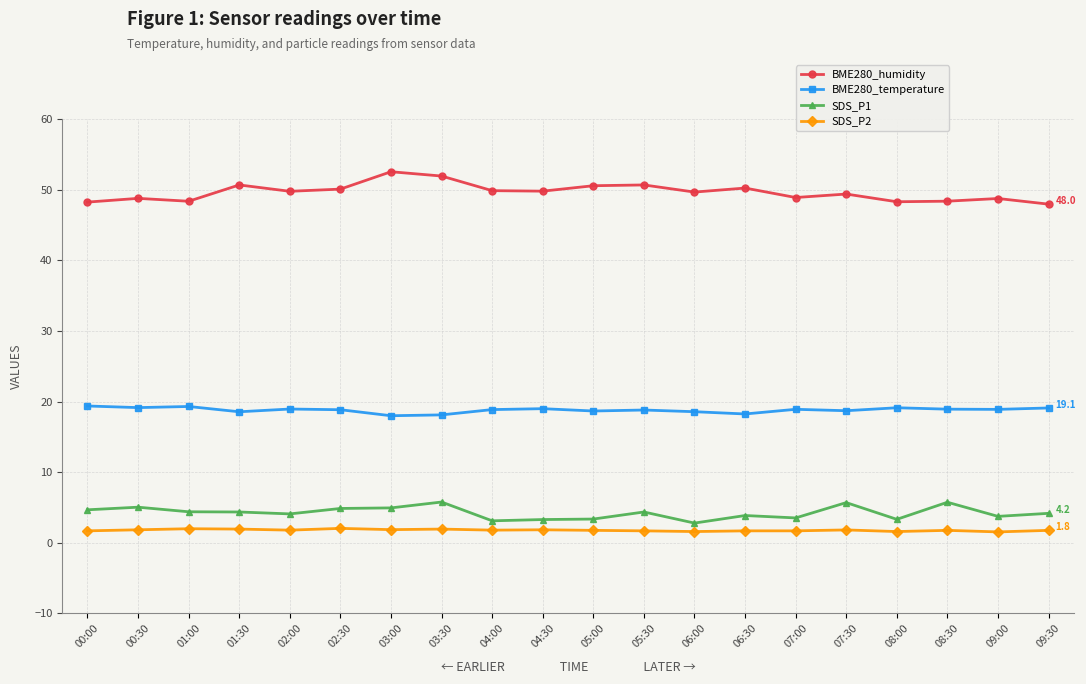

What is the label of the 17th point from the left?

08:00